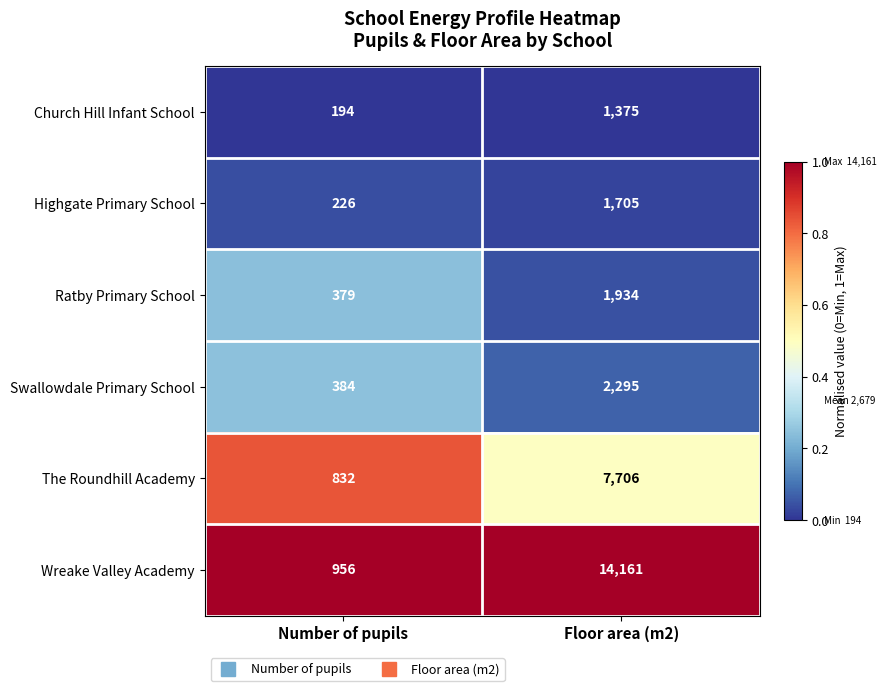

What is the greatest value displayed?

14161